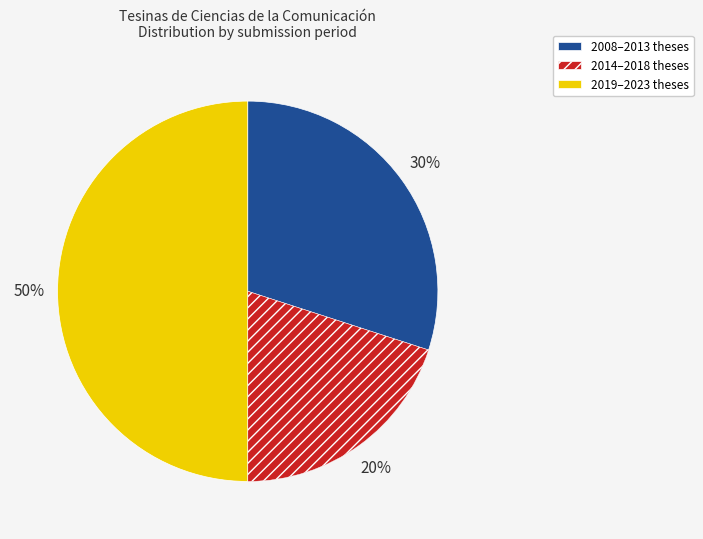

To the nearest percent, what is the difference between the largest and smallest slice percentages?

30%